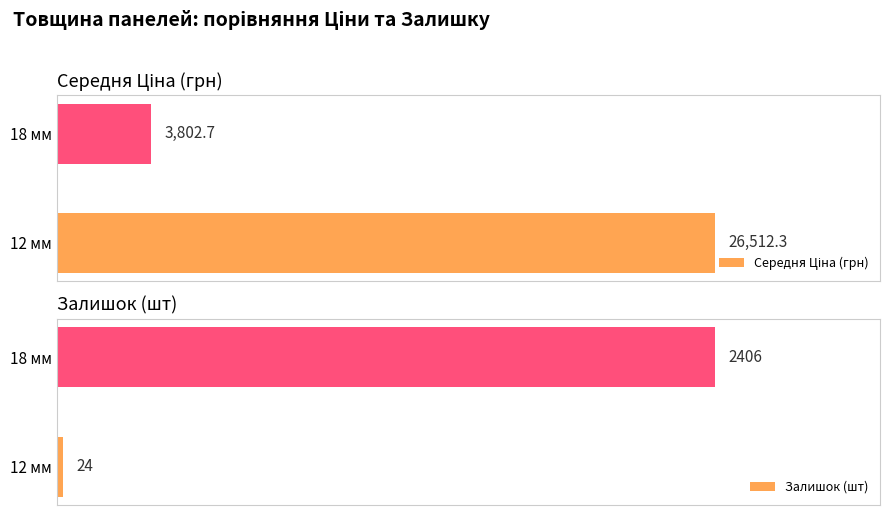

List the labels in order of Залишок (шт) value, largest first.

18 мм, 12 мм